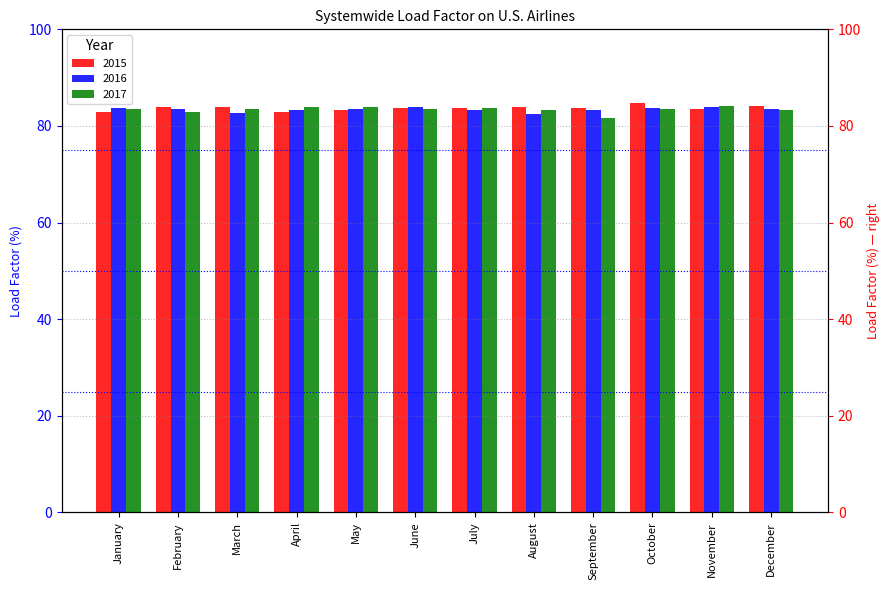

What is the minimum value shown in the chart?

81.7